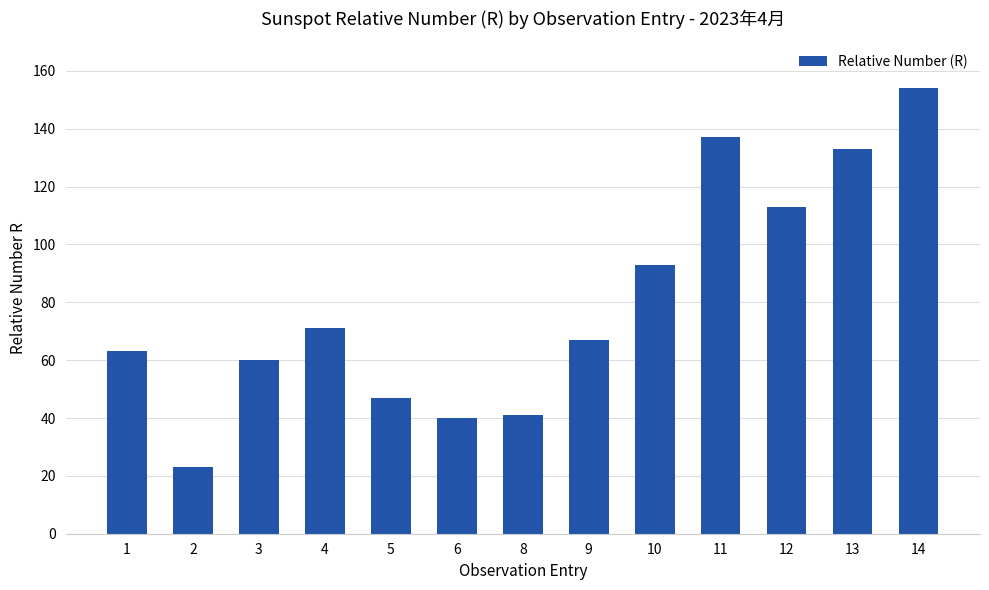

What is the maximum value shown in the chart?

154